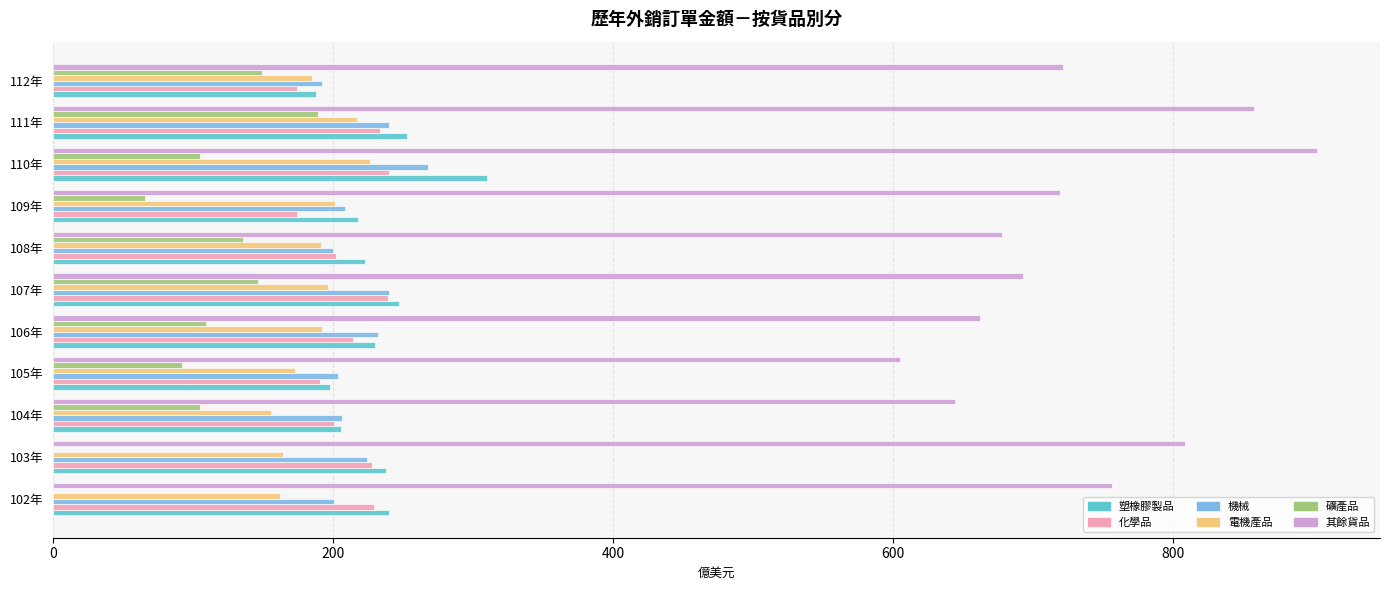

What is the sum of all 礦產品 values?

1097.2